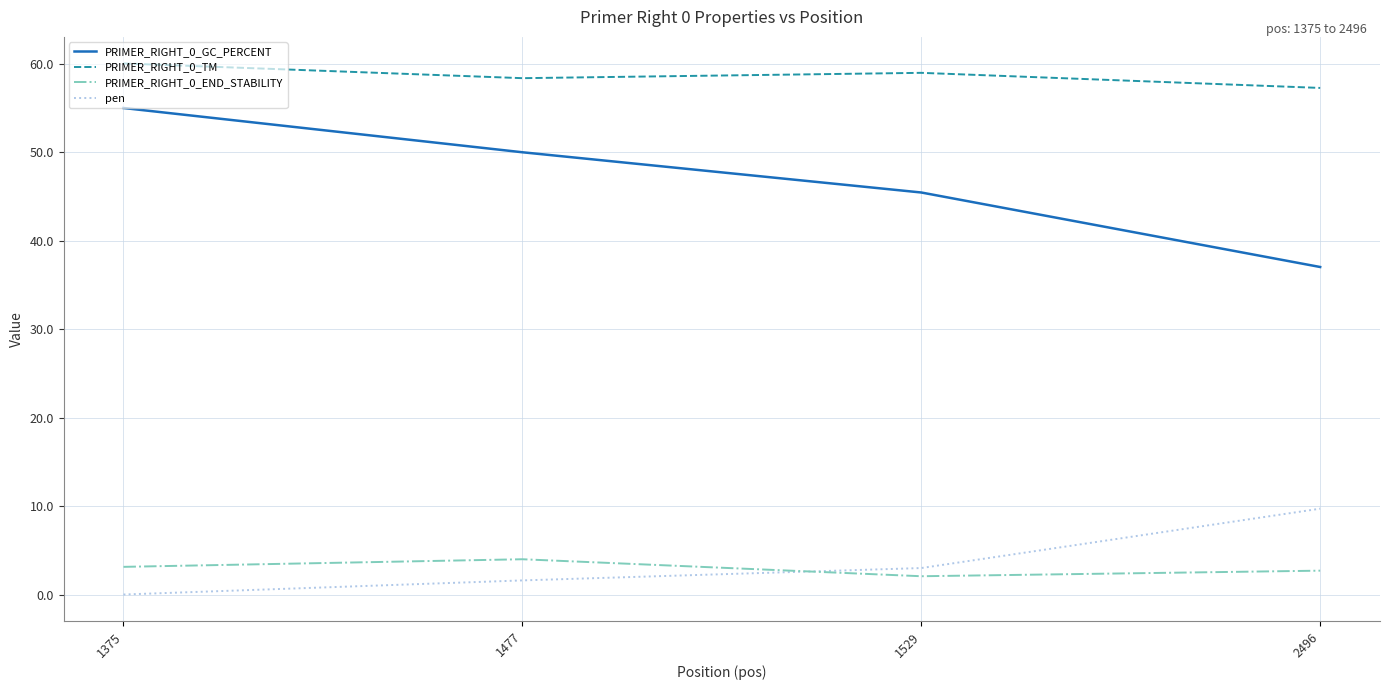

At which category does the chart reach its minimum across all series?

1375